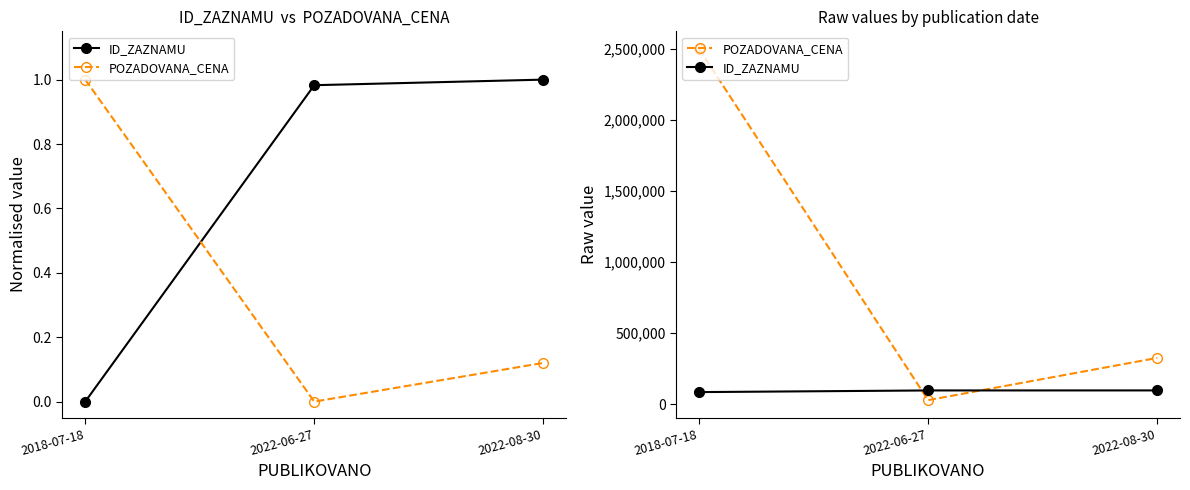

Which series has the widest spread of values?

POZADOVANA_CENA